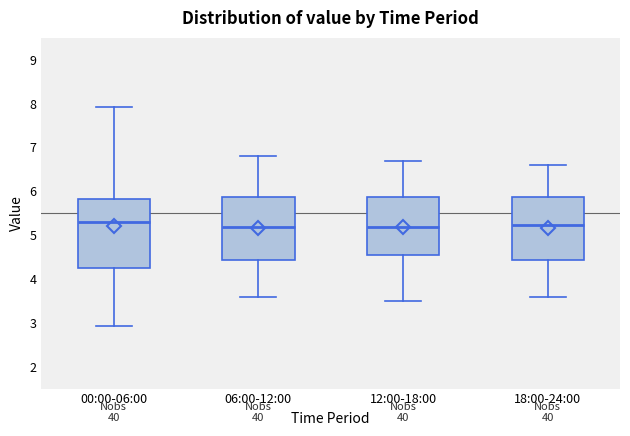

Reading left to right, transcribe this box plot: for each box, give where its median line is, the range the box spans, and where its two whiskers end, as read against the y-axis. The values are not printed on the chart, so give them approximately, as read against the axis.

00:00-06:00: median 5.3, box 4.3 to 5.8, whiskers 2.9 to 7.9
06:00-12:00: median 5.2, box 4.4 to 5.9, whiskers 3.6 to 6.8
12:00-18:00: median 5.2, box 4.5 to 5.9, whiskers 3.5 to 6.7
18:00-24:00: median 5.2, box 4.4 to 5.9, whiskers 3.6 to 6.6